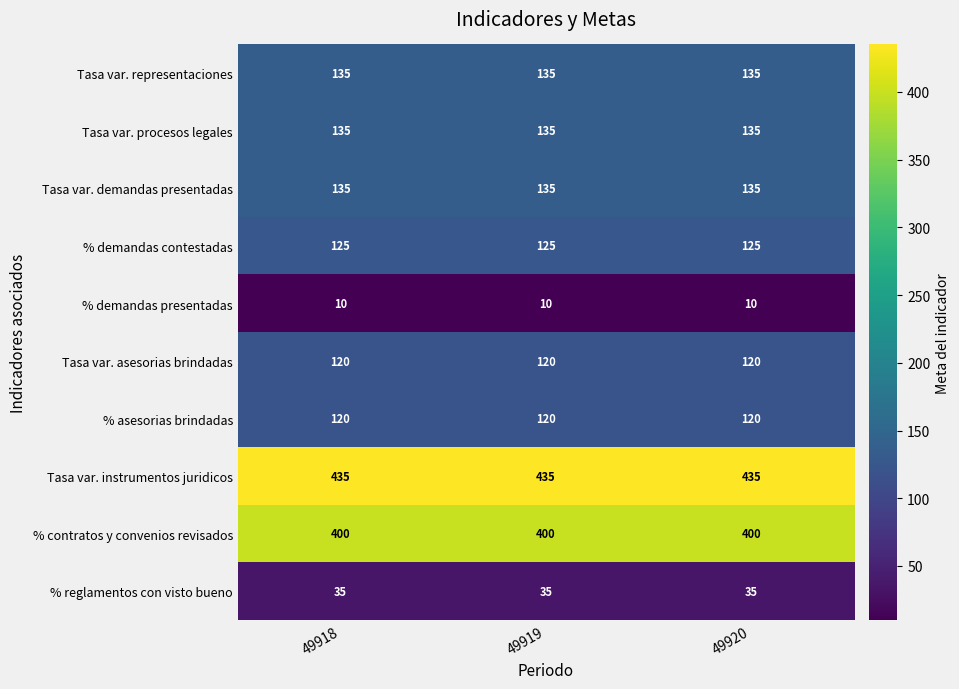

How many data points does each series have?

3